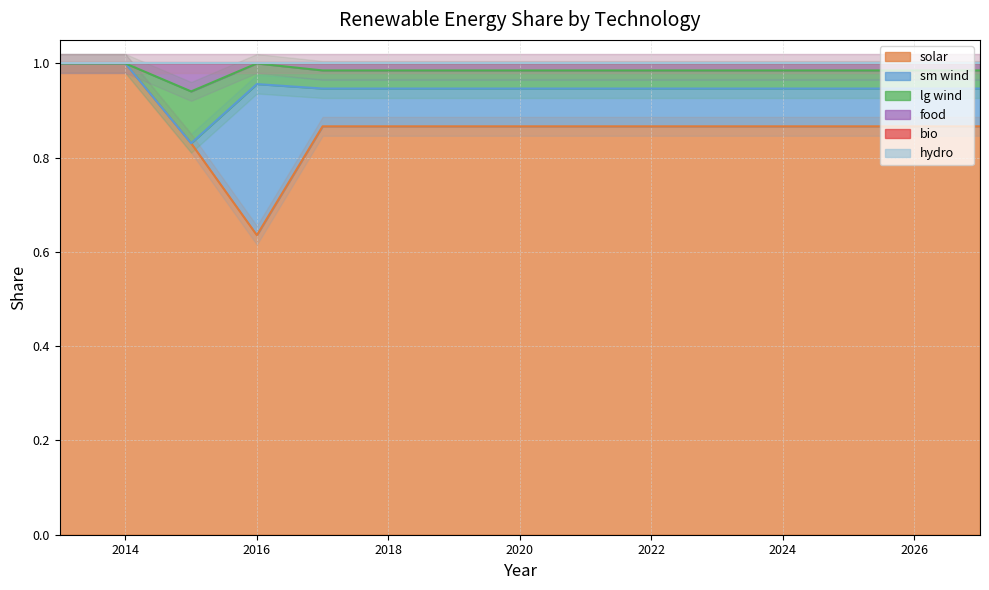

How many categories are shown in the chart?

15